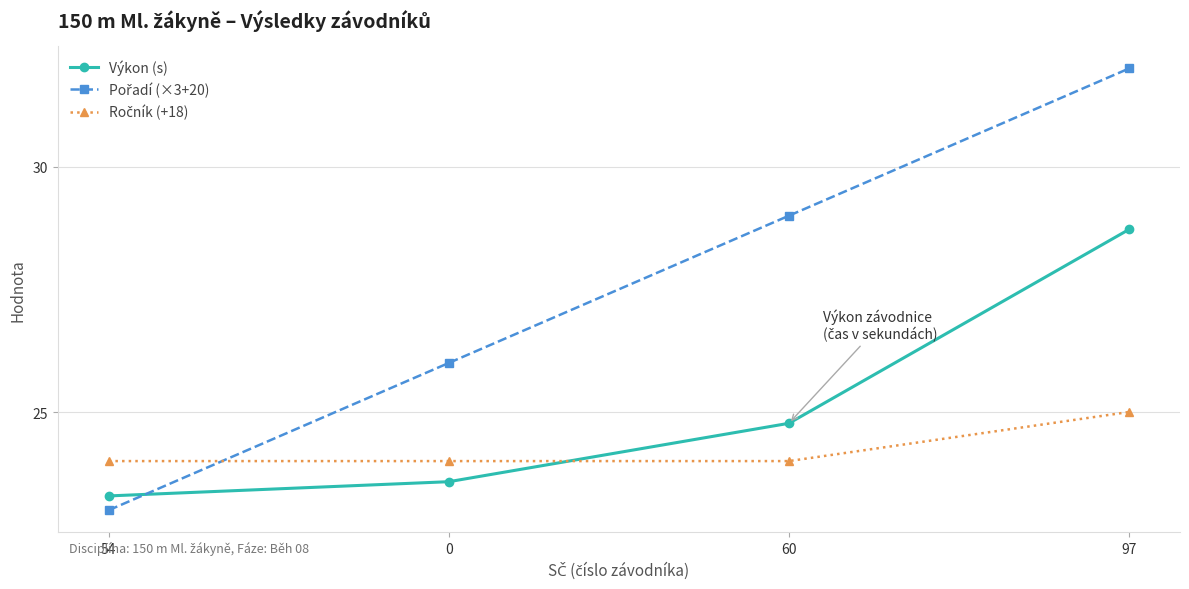

The value of Výkon (s) at 54 is 23.3. True or false?

True